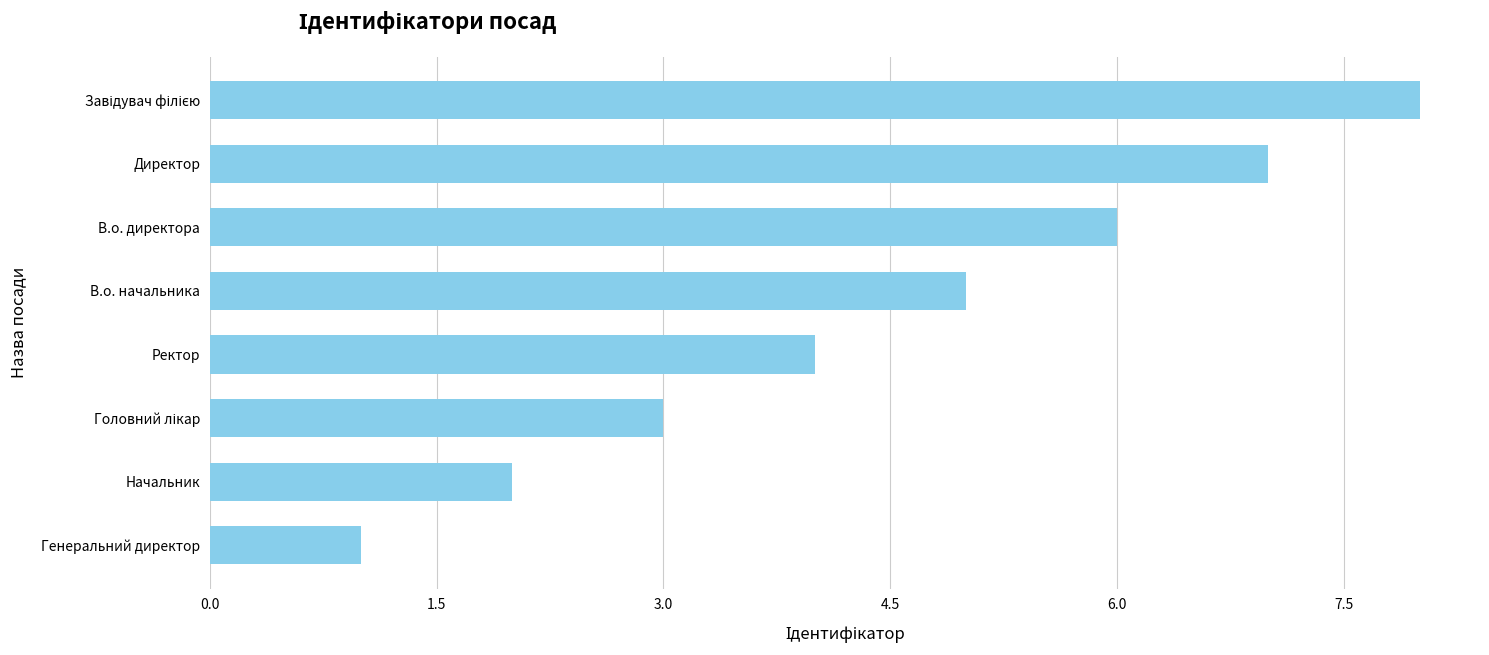

What is the label of the 2nd bar from the bottom?

Начальник